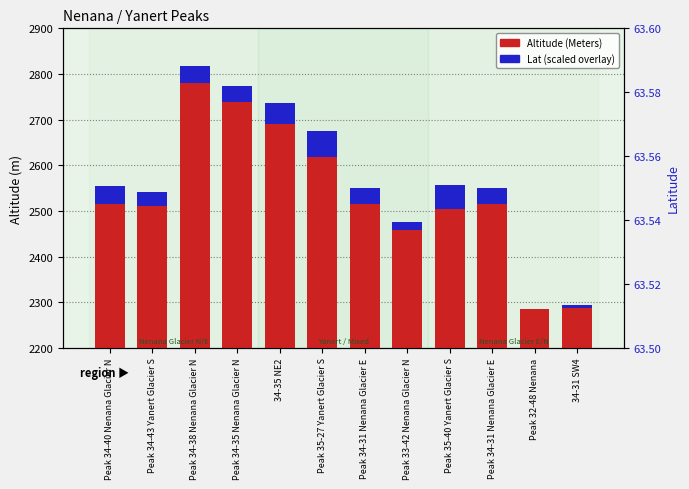

Where does the Altitude (Meters) series first go above 2515?

Peak 34-40 Nenana Glacier N